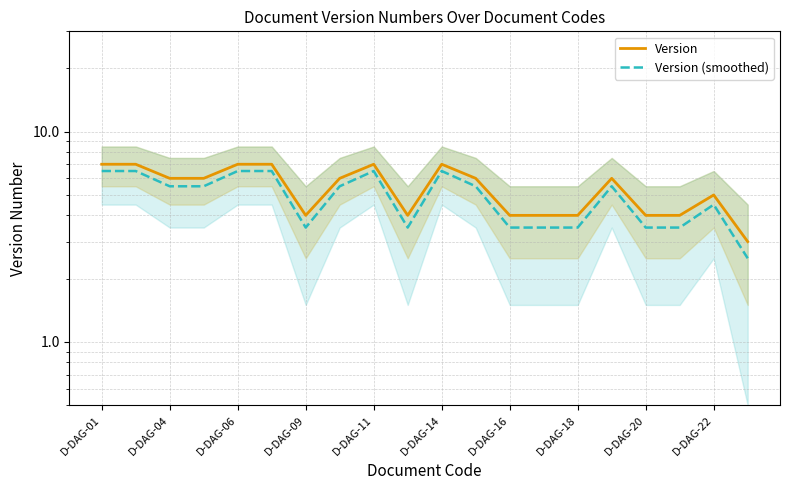

What is the minimum value shown in the chart?

2.5